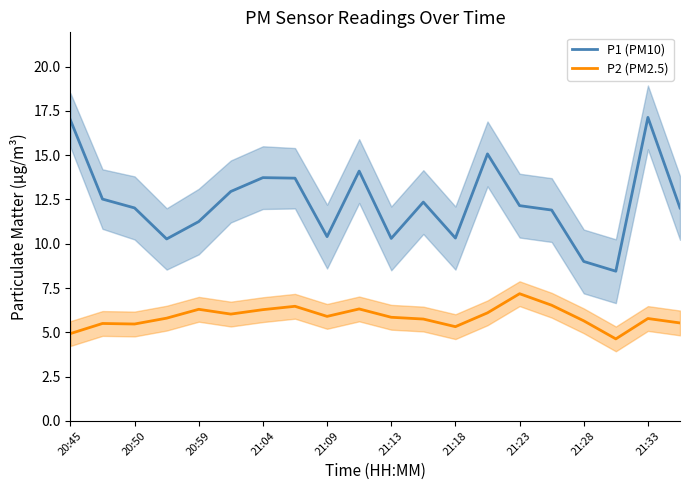

Where does the P1 (PM10) series first go above 12?

20:45